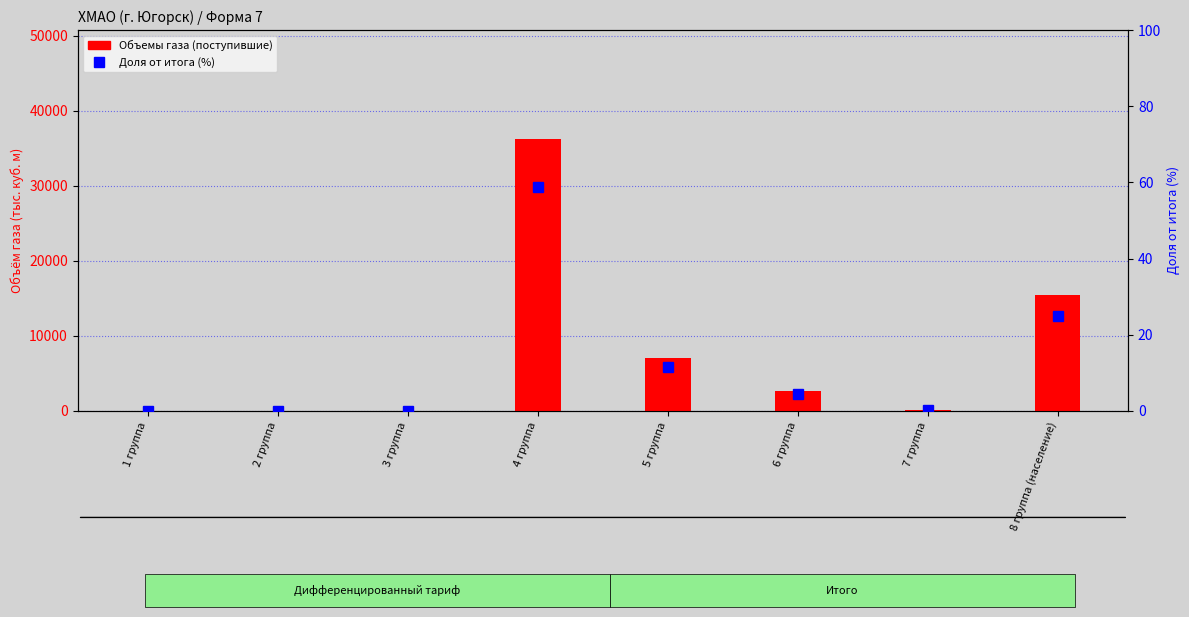

Which series changed the most between 2 группа and 8 группа (население)?

Объемы газа (поступившие)